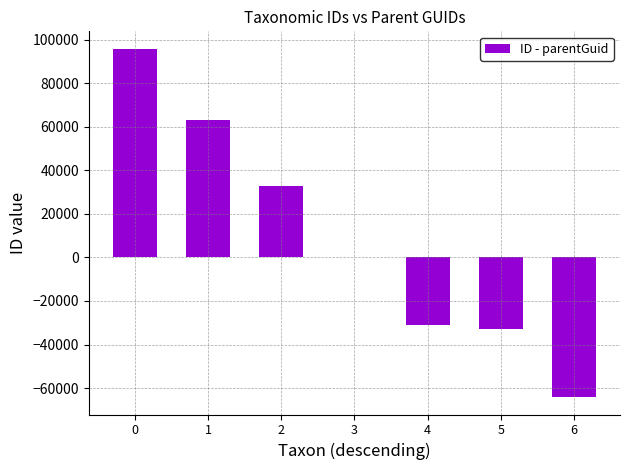

What is the sum of the values at 6 and 4?

-95320